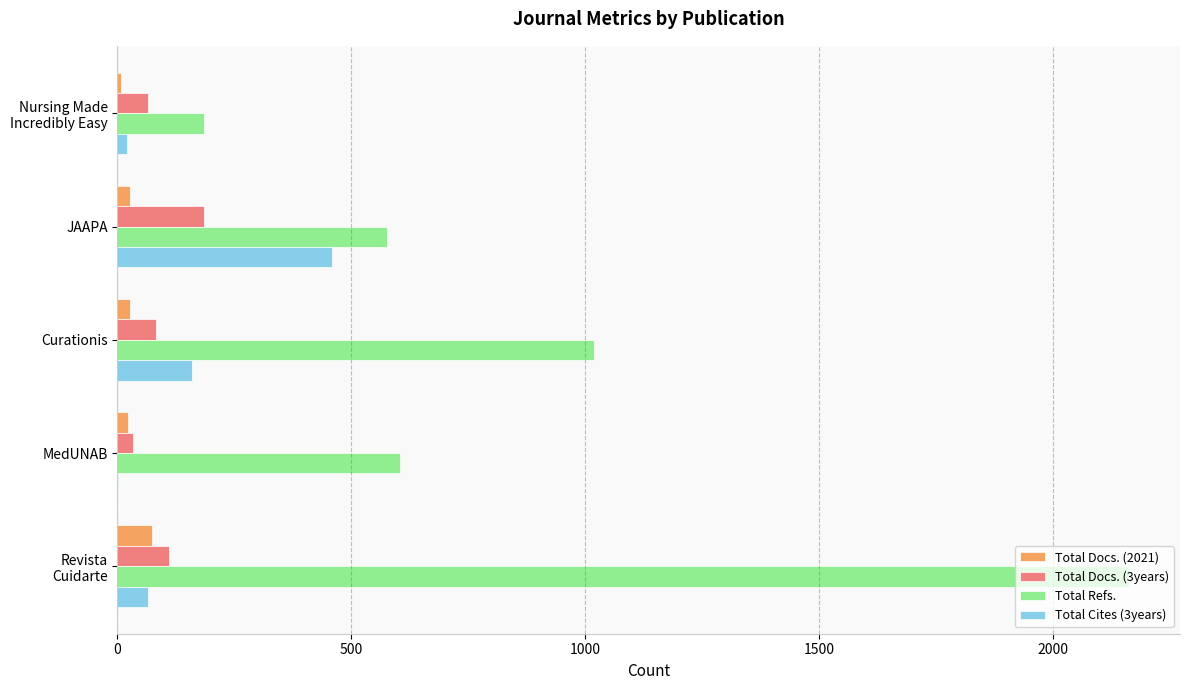

Where is Total Refs. nearest to the value 1174?

Curationis